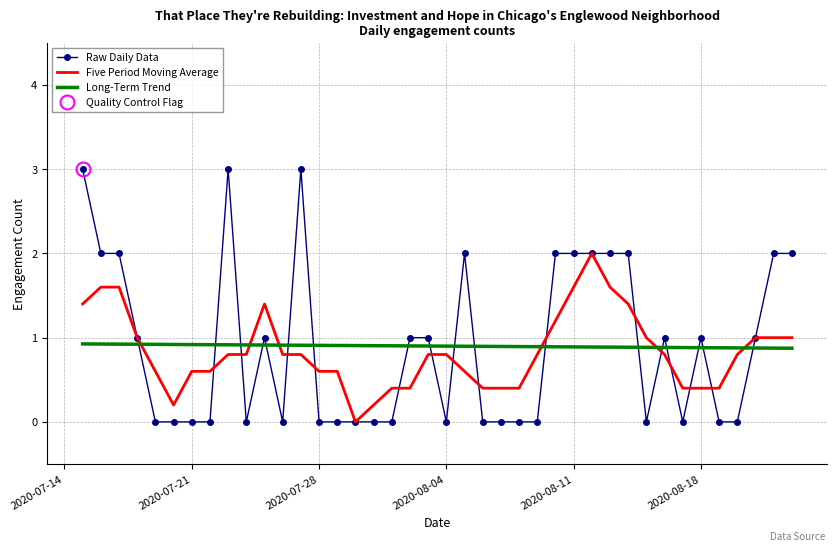

The Raw Daily Data series shows 0.0 at 2020-07-21. True or false?

True